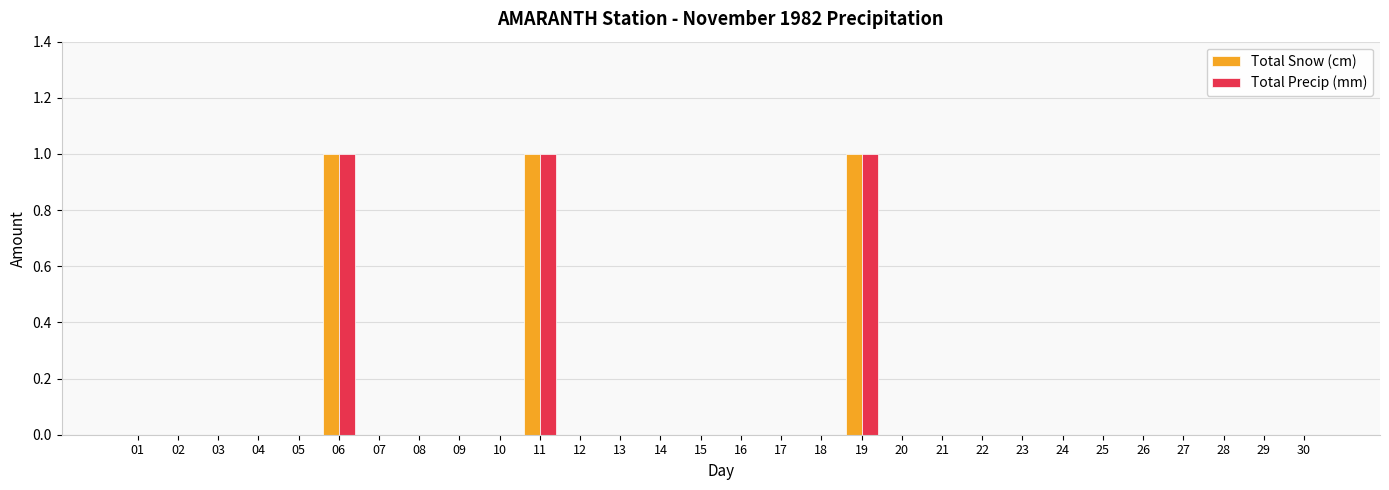

What is the sum of all Total Snow (cm) values?

3